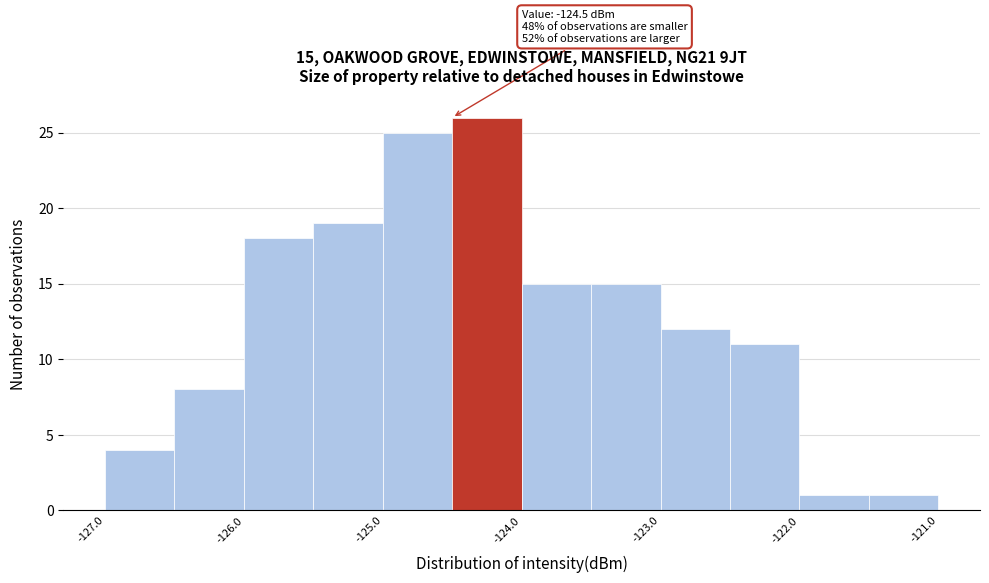

Over which range of the x-axis is the bar tallest?

-124.5 to -124.0